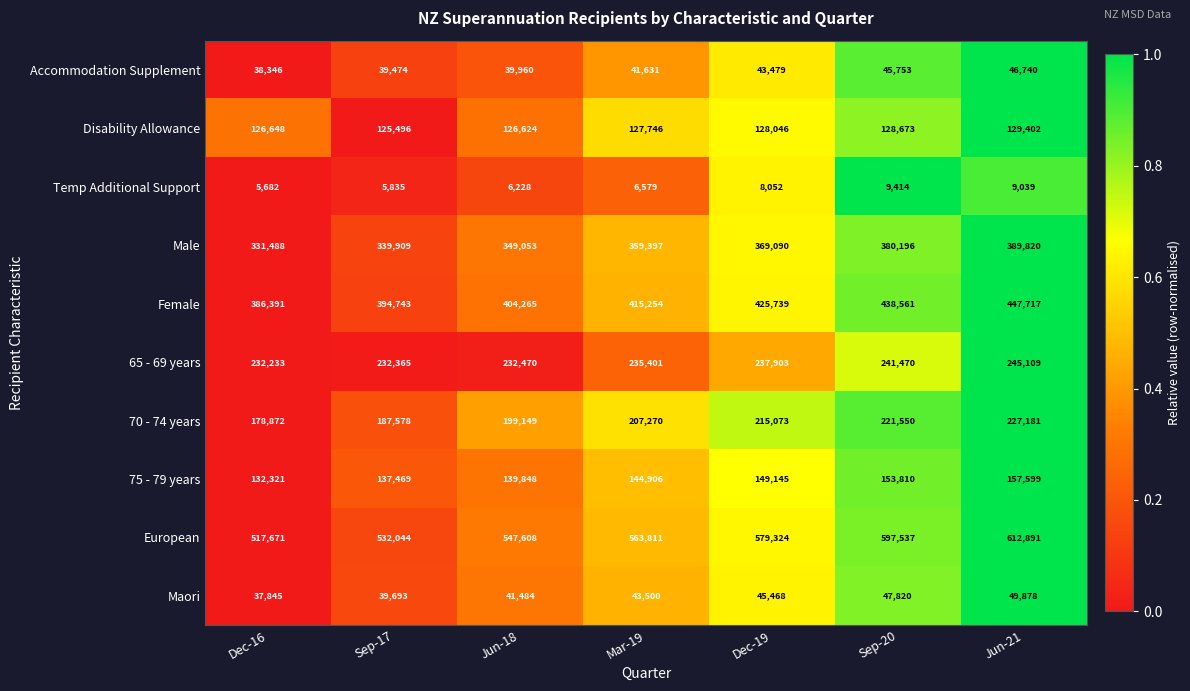

What is the difference between the maximum and minimum values in the Maori series?

12033